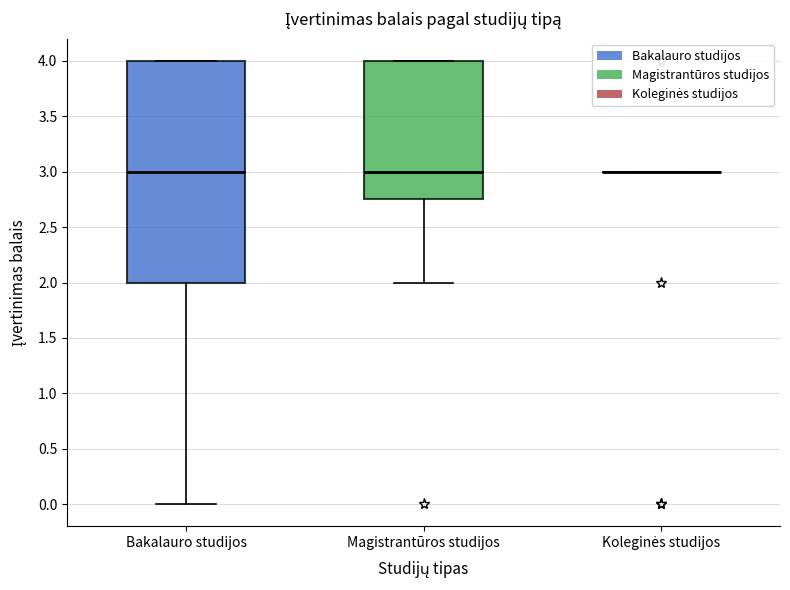

Reading left to right, transcribe this box plot: for each box, give where its median line is, the range the box spans, and where its two whiskers end, as read against the y-axis. The values are not printed on the chart, so give them approximately, as read against the axis.

Bakalauro studijos: median 3.00, box 2.00 to 4.00, whiskers 0.00 to 4.00
Magistrantūros studijos: median 3.00, box 2.75 to 4.00, whiskers 2.00 to 4.00
Koleginės studijos: box collapsed to a line at 3.00, whiskers 3.00 to 3.00